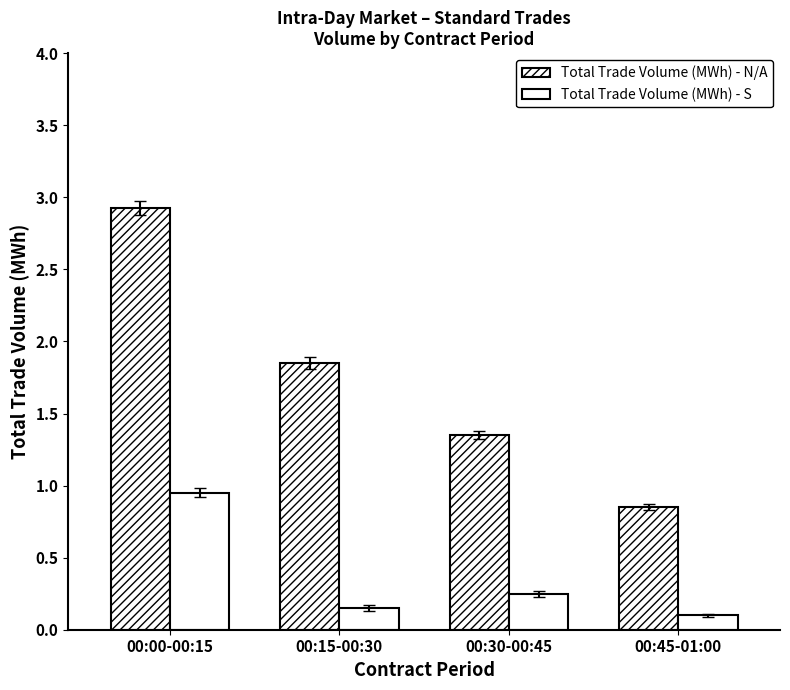

How many series are shown in this chart?

2